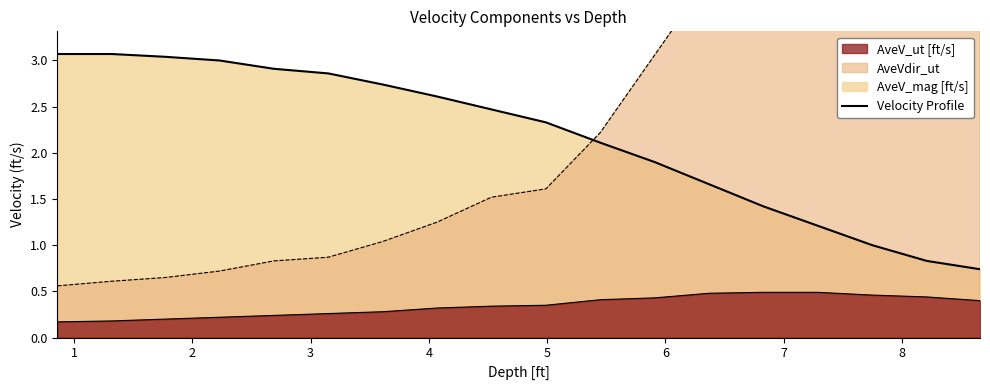

How many lines are shown in the chart?

3